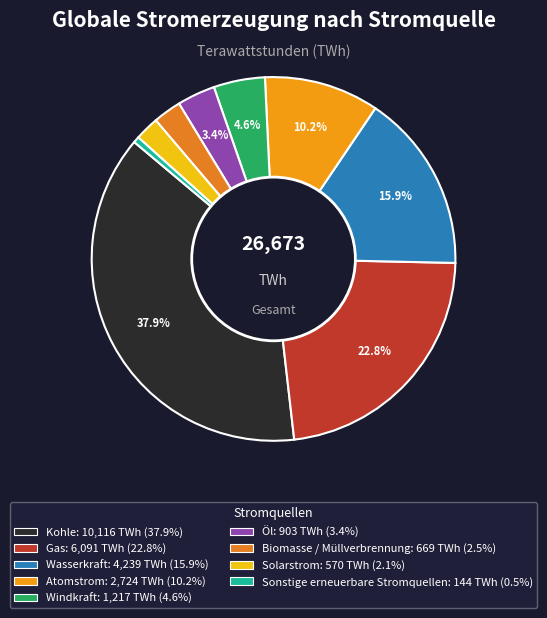

Is there a majority slice in this chart?

No